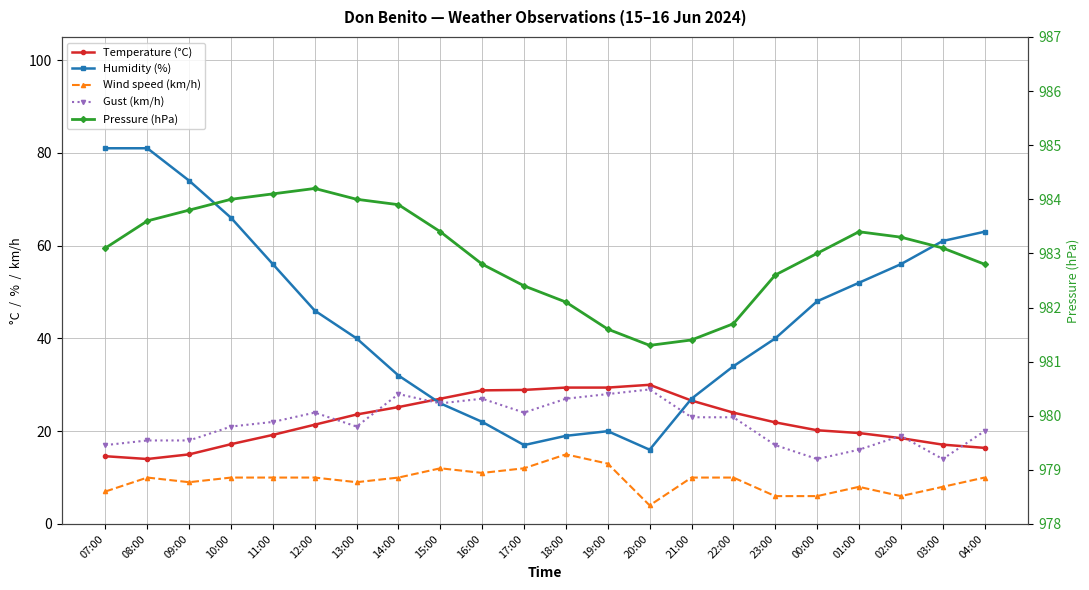

Reading left to right, transcribe all the data shown in this chart.

Temperature (°C): 14.6	14.0	15.0	17.2	19.2	21.4	23.6	25.2	27.0	28.8	28.9	29.4	29.4	30.0	26.6	24.0	21.9	20.2	19.6	18.5	17.1	16.4
Humidity (%): 81.0	81.0	74.0	66.0	56.0	46.0	40.0	32.0	26.0	22.0	17.0	19.0	20.0	16.0	27.0	34.0	40.0	48.0	52.0	56.0	61.0	63.0
Wind speed (km/h): 7.0	10.0	9.0	10.0	10.0	10.0	9.0	10.0	12.0	11.0	12.0	15.0	13.0	4.0	10.0	10.0	6.0	6.0	8.0	6.0	8.0	10.0
Gust (km/h): 17.0	18.0	18.0	21.0	22.0	24.0	21.0	28.0	26.0	27.0	24.0	27.0	28.0	29.0	23.0	23.0	17.0	14.0	16.0	19.0	14.0	20.0
Pressure (hPa): 983.1	983.6	983.8	984.0	984.1	984.2	984.0	983.9	983.4	982.8	982.4	982.1	981.6	981.3	981.4	981.7	982.6	983.0	983.4	983.3	983.1	982.8